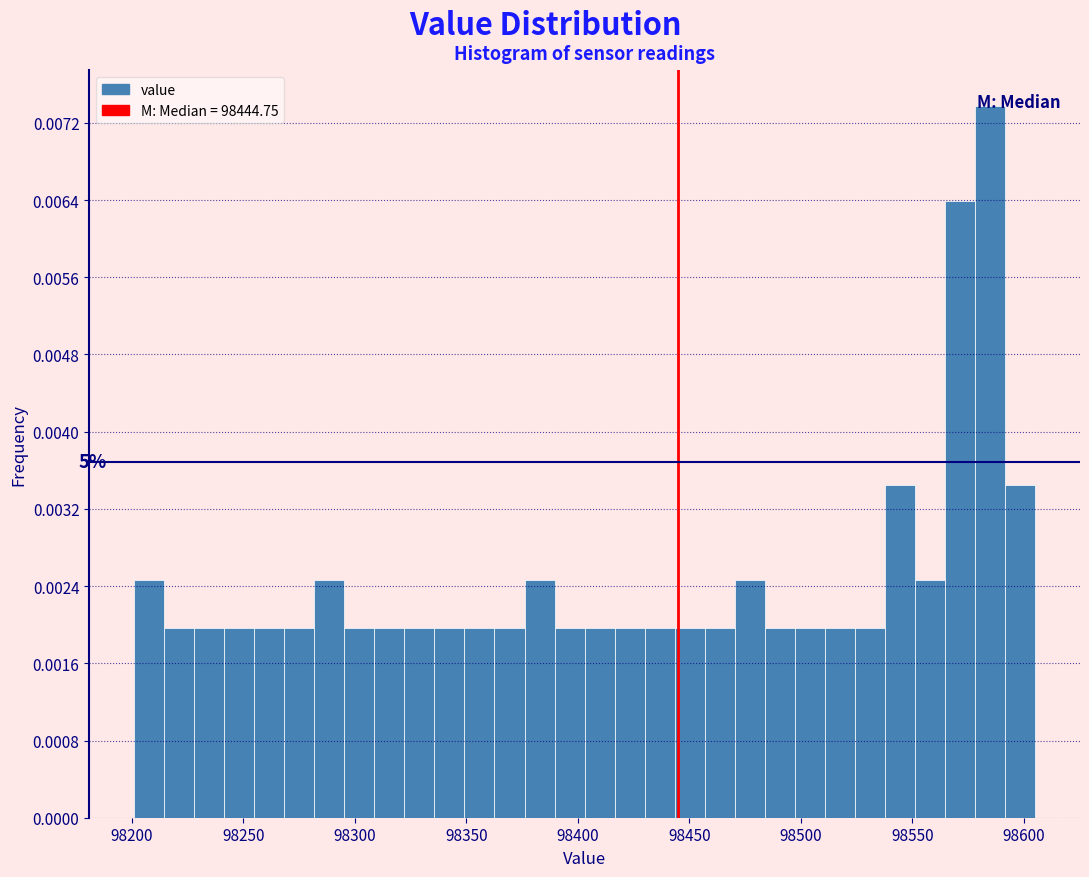

Read against the x-axis, roughly where is the centre of the tallest bar?

98585